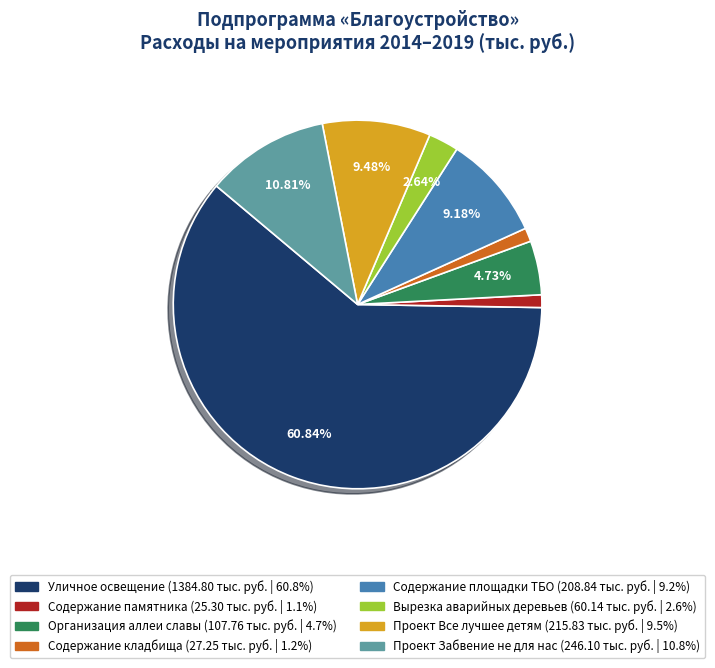

What percentage do Уличное освещение and Содержание площадки ТБО together represent?

70.0%